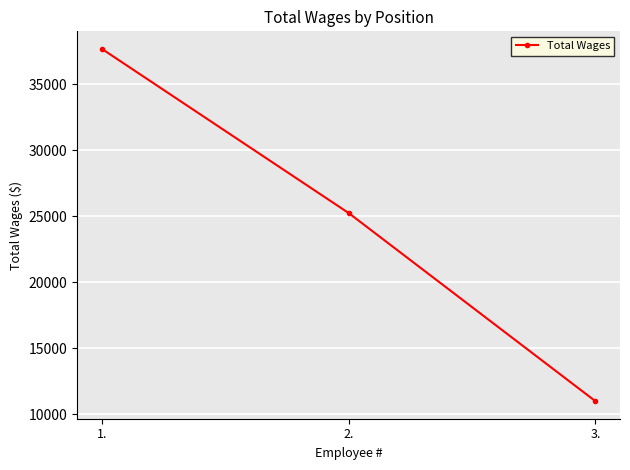

What is the difference between the values at 3. and 1.?

26676